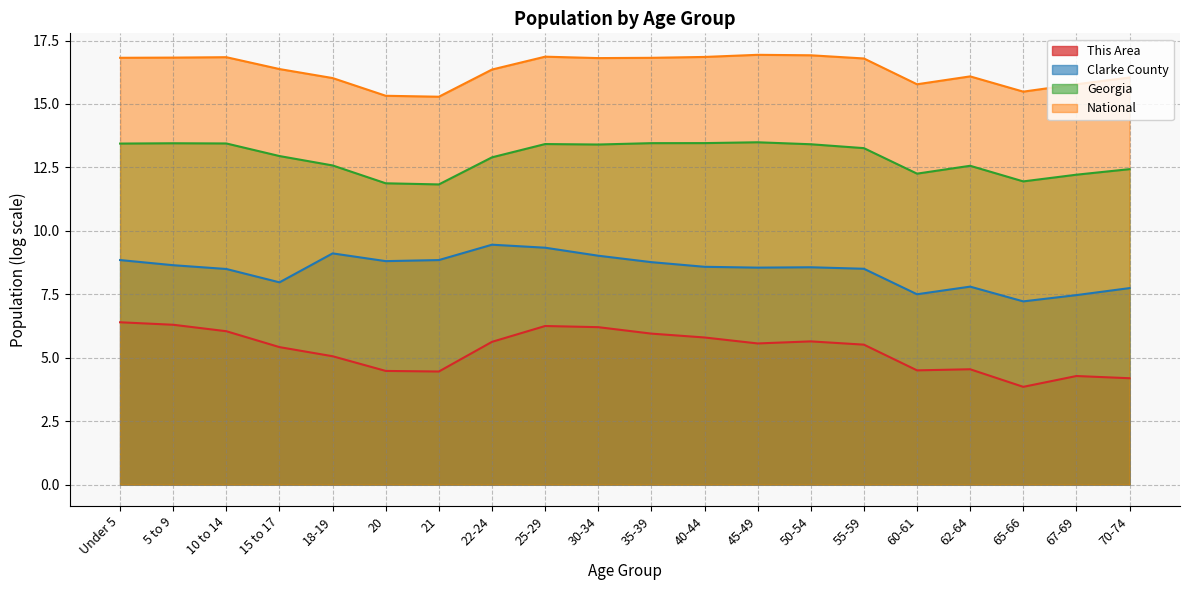

Is it true that Georgia equals 12.3 at 60-61?

True